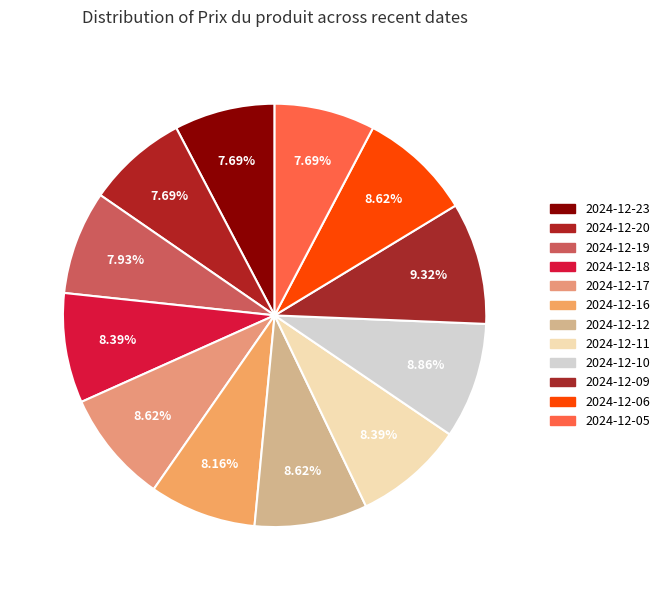

How many slices are in this pie chart?

12